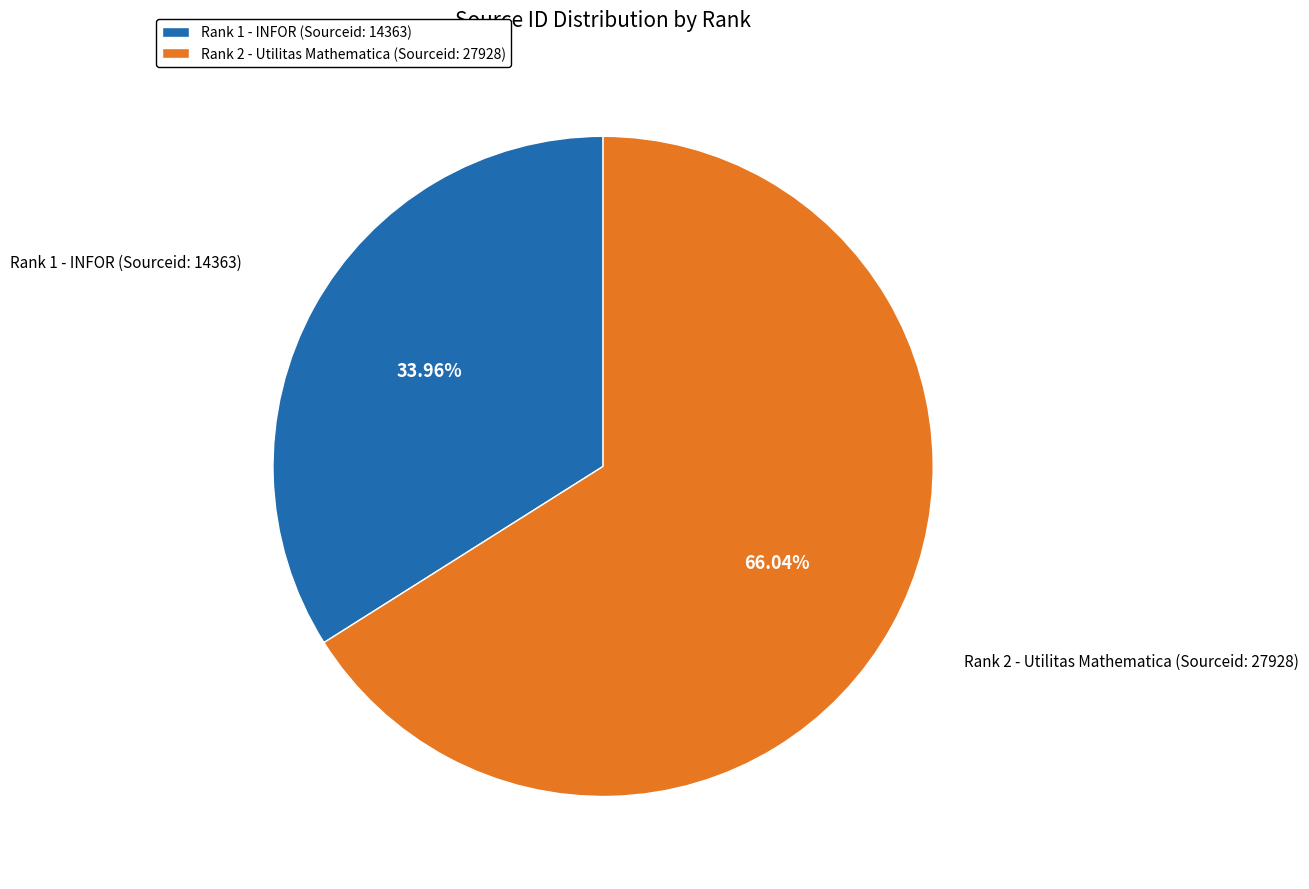

Between Rank 1 - INFOR (Sourceid: 14363) and Rank 2 - Utilitas Mathematica (Sourceid: 27928), which is larger?

Rank 2 - Utilitas Mathematica (Sourceid: 27928)